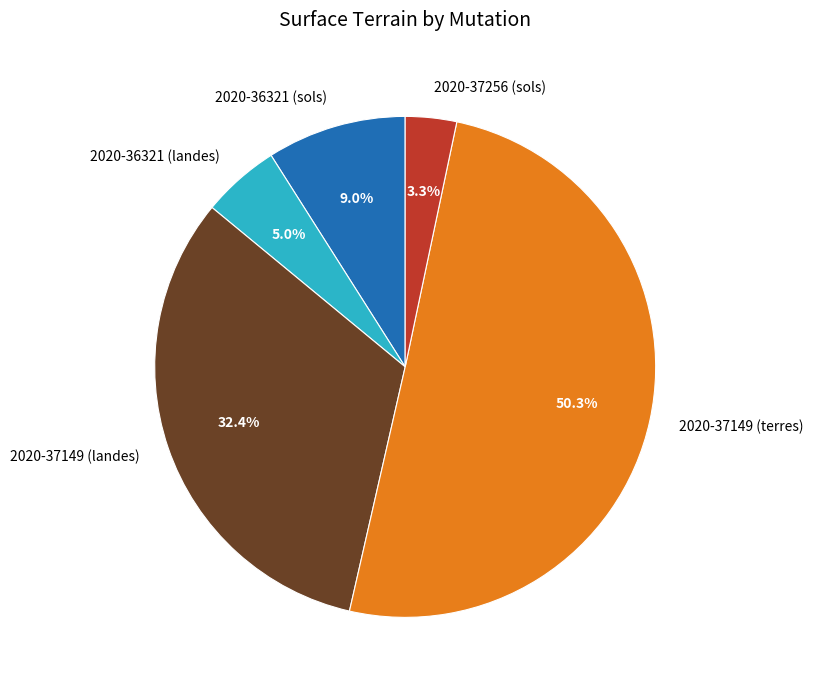

What percentage do 2020-36321 (landes) and 2020-36321 (sols) together represent?

14.0%